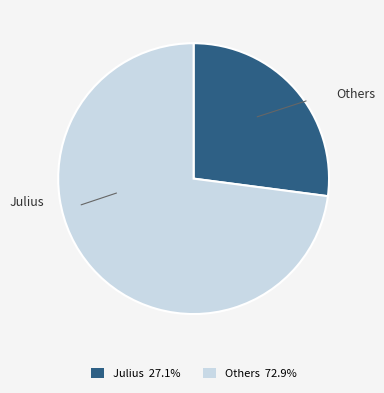

How many segments does this pie chart have?

2